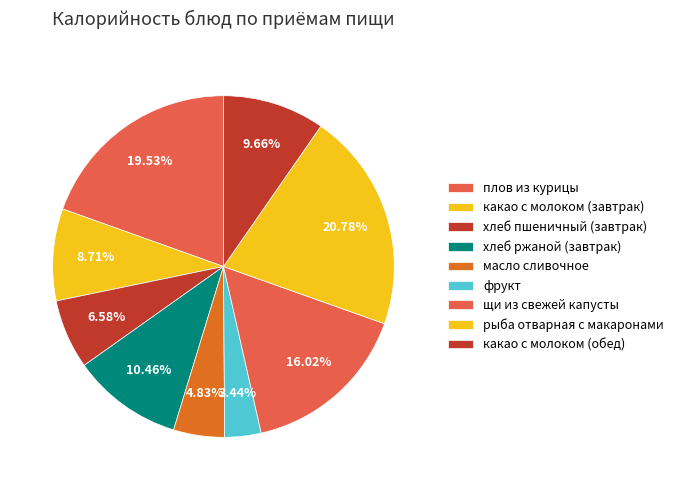

To the nearest percent, what portion does фрукт represent?

3%